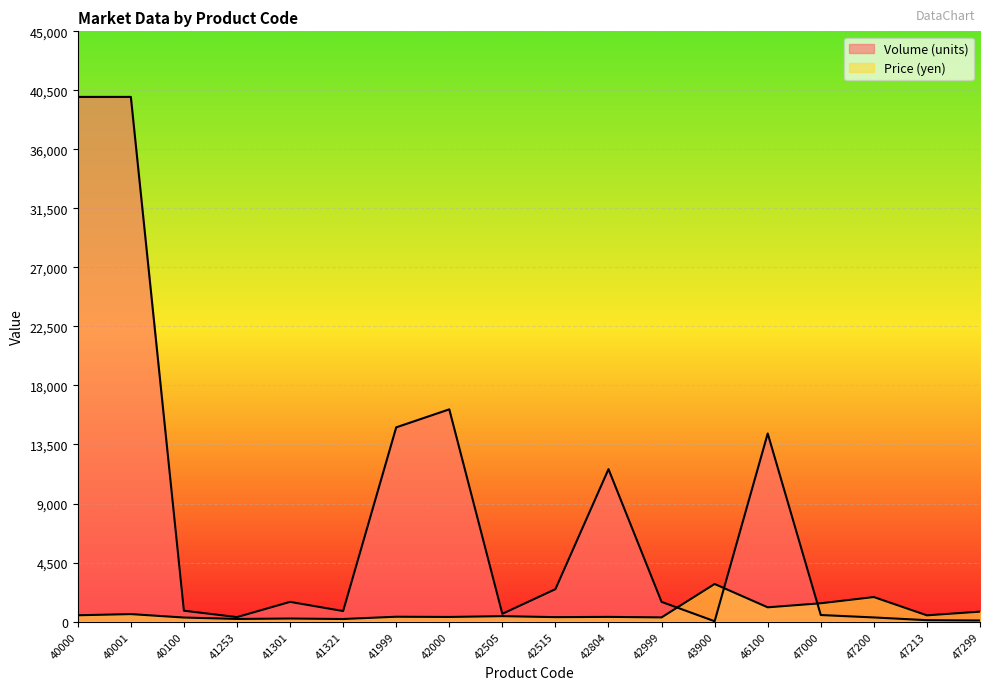

At how many categories does at least one series exceed 8247?

6